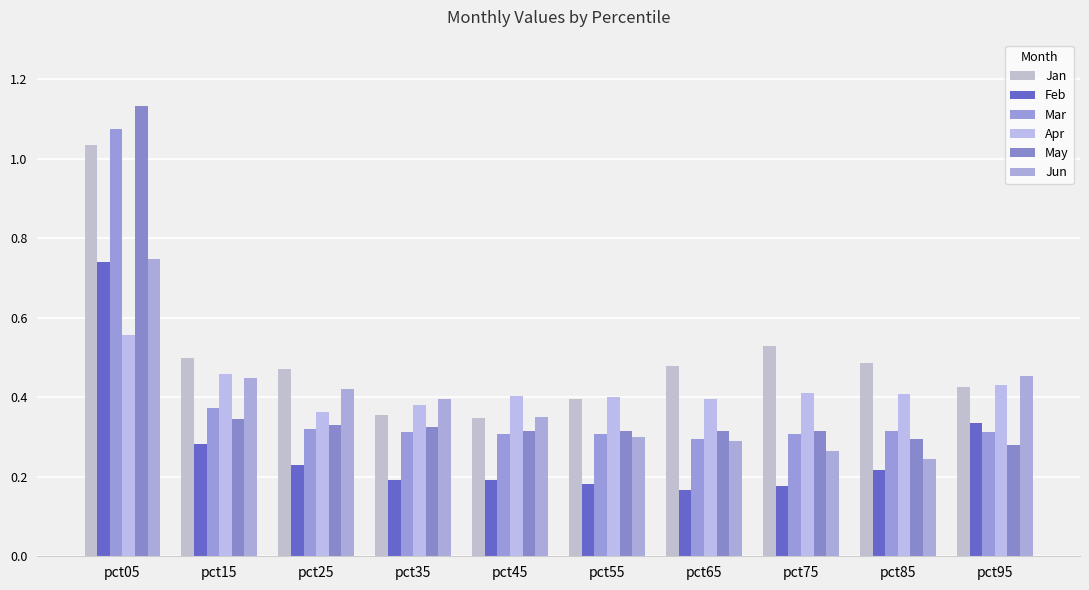

Which category has the lowest value in the Apr series?

pct25